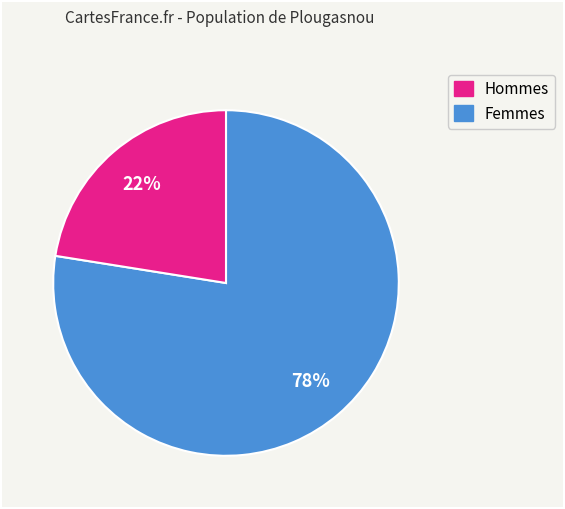

To the nearest percent, what is the average slice percentage?

50%